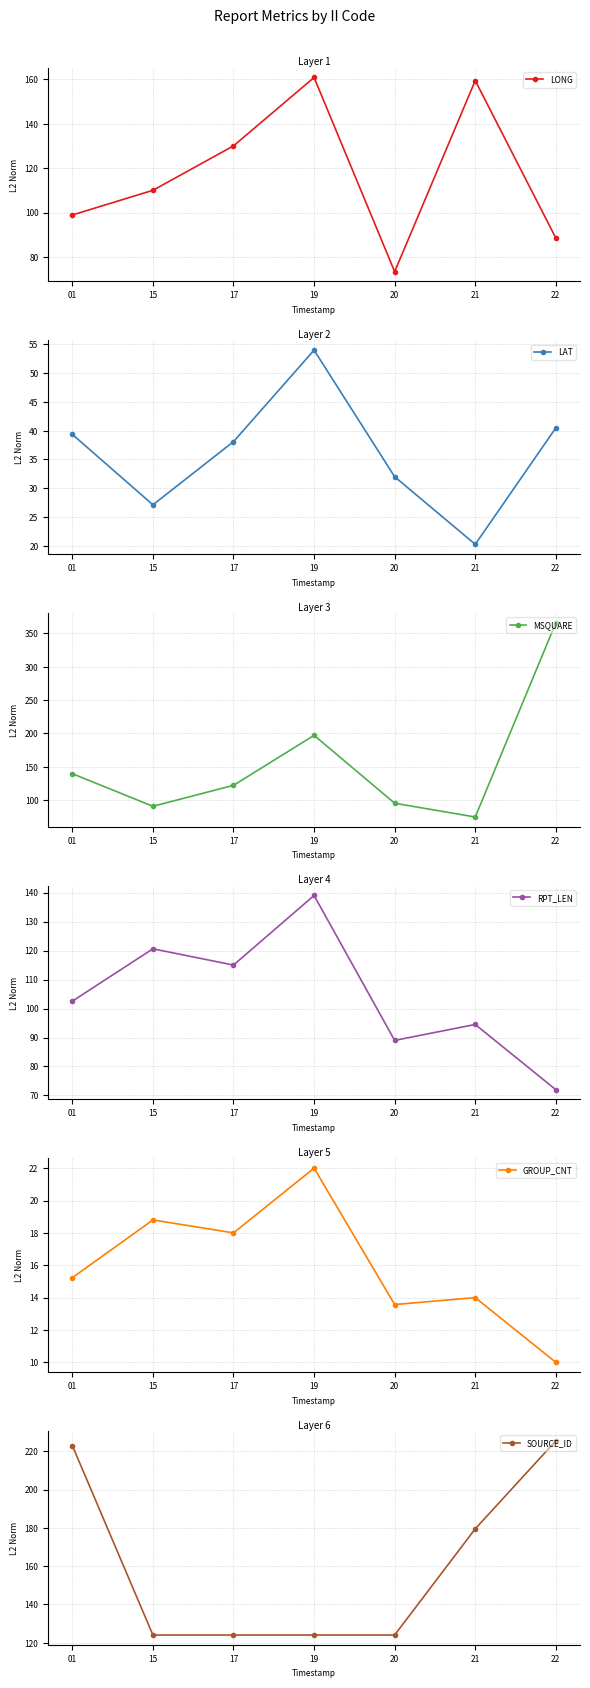

True or false: LAT and GROUP_CNT intersect in this chart.

False